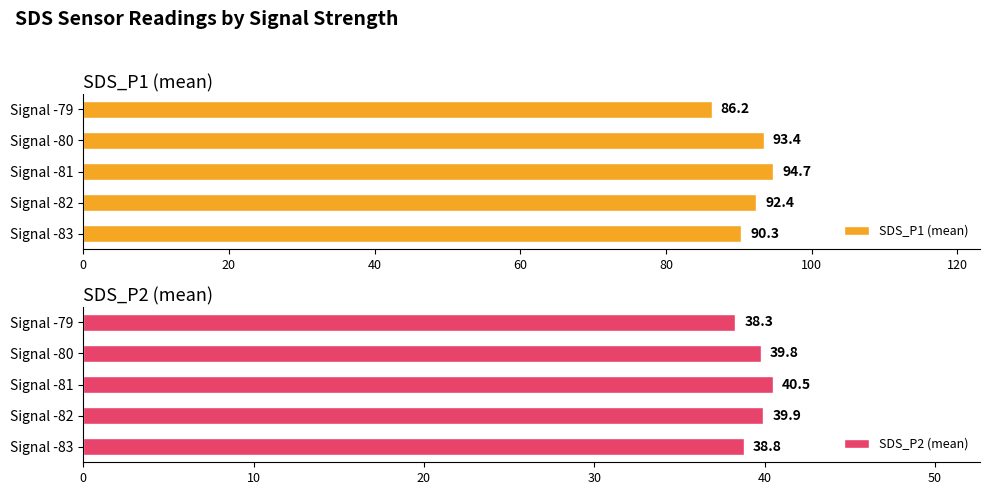

Which series has the largest range (max minus min)?

SDS_P1 (mean)